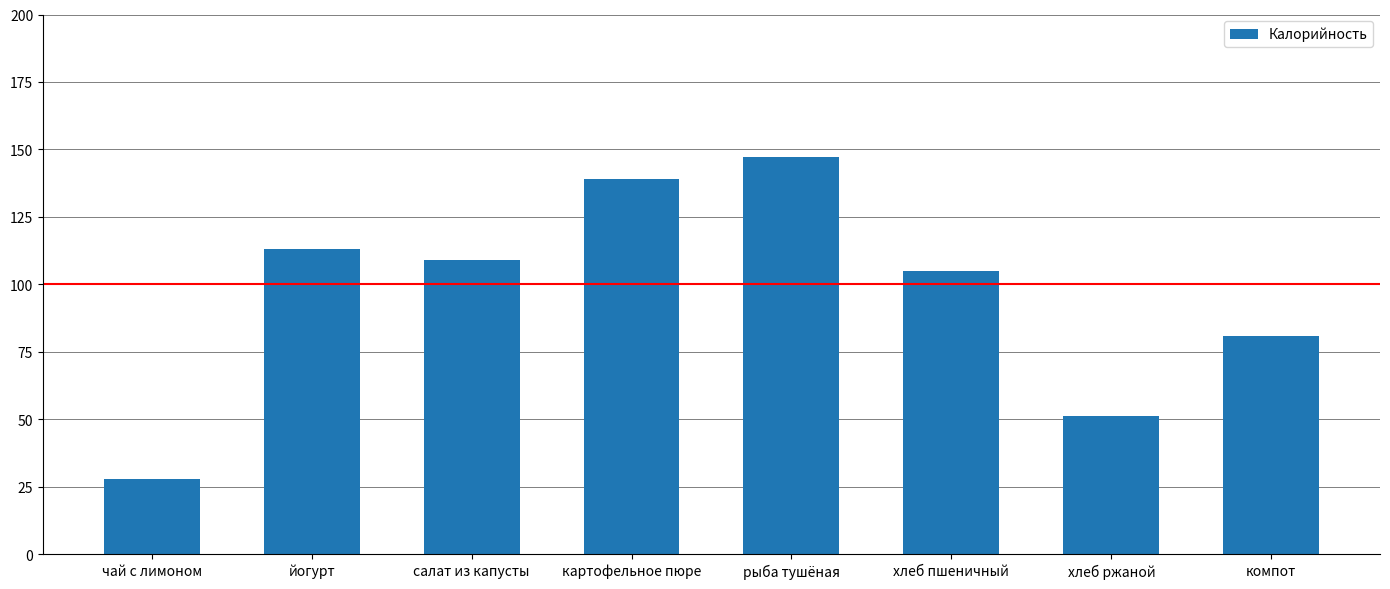

Where does the data first go above 109?

йогурт